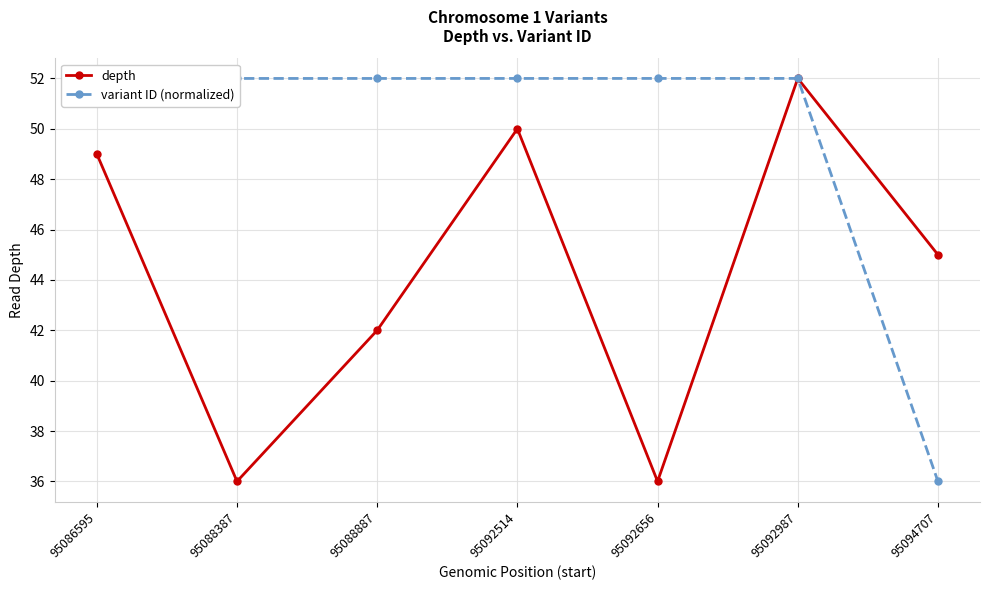

What is the value of the variant ID (normalized) point at the 7th from the left?

36.0